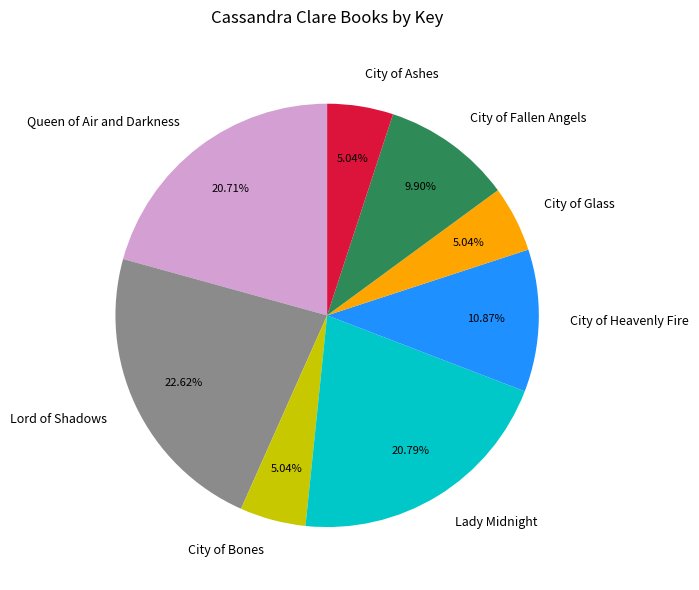

Which category has the biggest portion of the pie?

Lord of Shadows